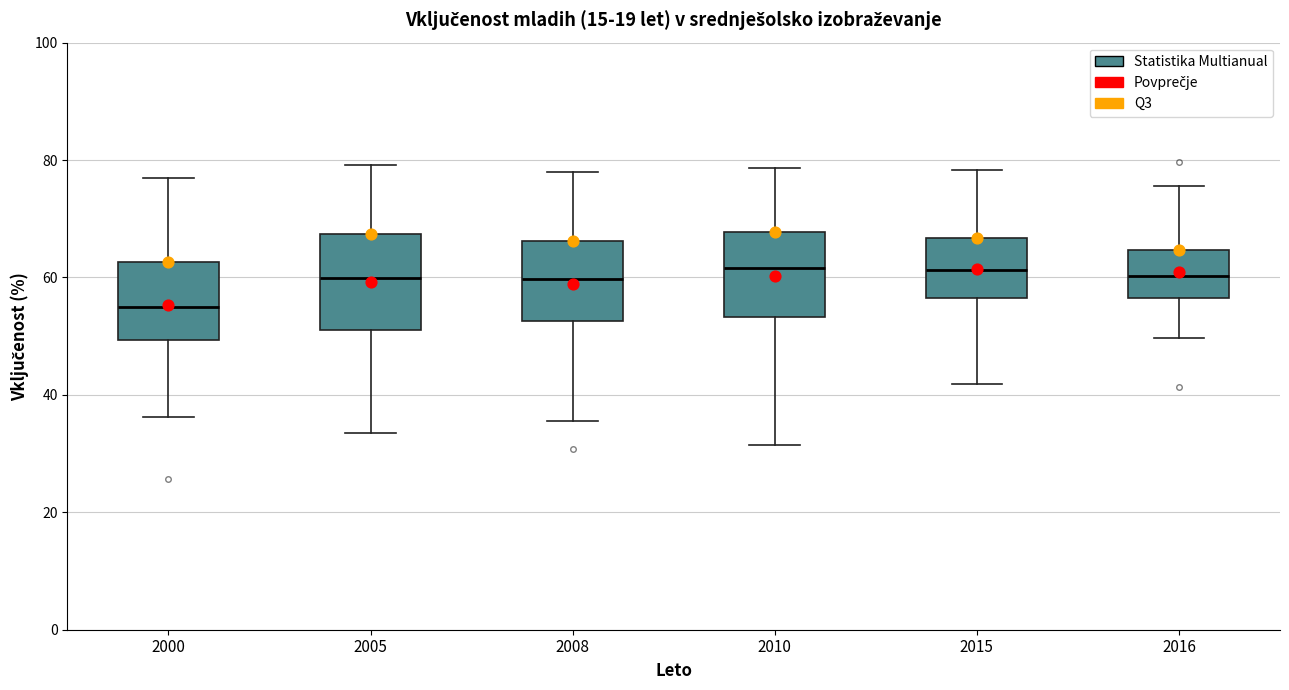

Where is the upper edge of the box at x = 2015 on the y-axis? The values are not printed on the chart, so give them approximately, as read against the axis.

66